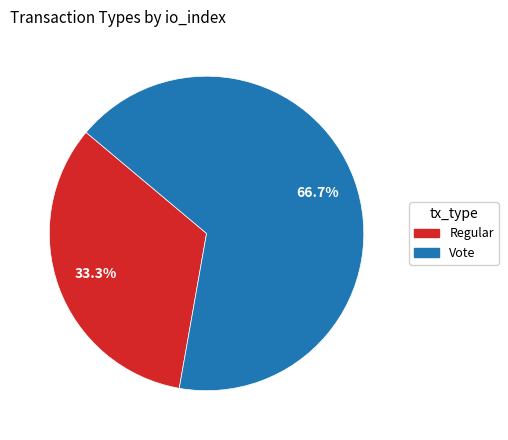

The Regular slice represents 47% of the pie. True or false?

False